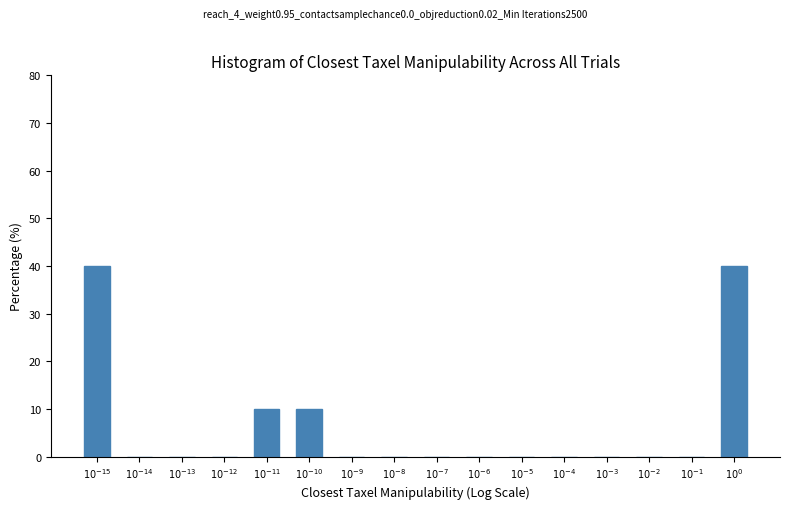

What is the maximum value shown in the chart?

40